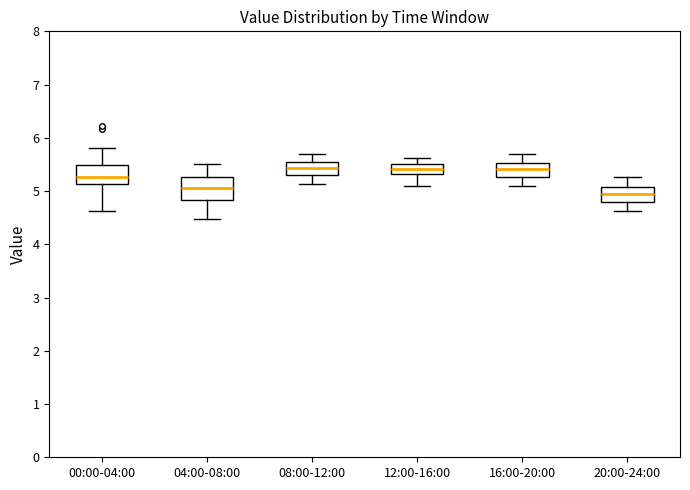

Reading left to right, transcribe this box plot: for each box, give where its median line is, the range the box spans, and where its two whiskers end, as read against the y-axis. The values are not printed on the chart, so give them approximately, as read against the axis.

00:00-04:00: median 5.3, box 5.1 to 5.5, whiskers 4.6 to 5.8
04:00-08:00: median 5.1, box 4.8 to 5.3, whiskers 4.5 to 5.5
08:00-12:00: median 5.4, box 5.3 to 5.5, whiskers 5.1 to 5.7
12:00-16:00: median 5.4, box 5.3 to 5.5, whiskers 5.1 to 5.6
16:00-20:00: median 5.4, box 5.3 to 5.5, whiskers 5.1 to 5.7
20:00-24:00: median 5.0, box 4.8 to 5.1, whiskers 4.6 to 5.3